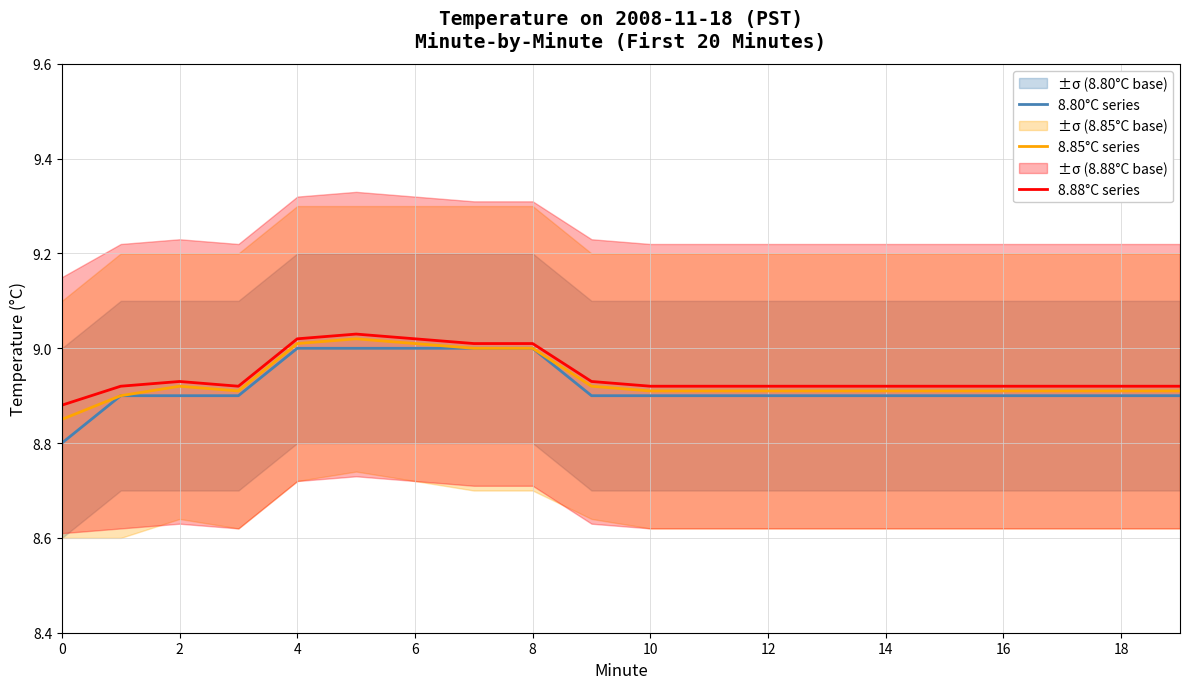

The 8.80°C series series shows 8.9 at 15. True or false?

True